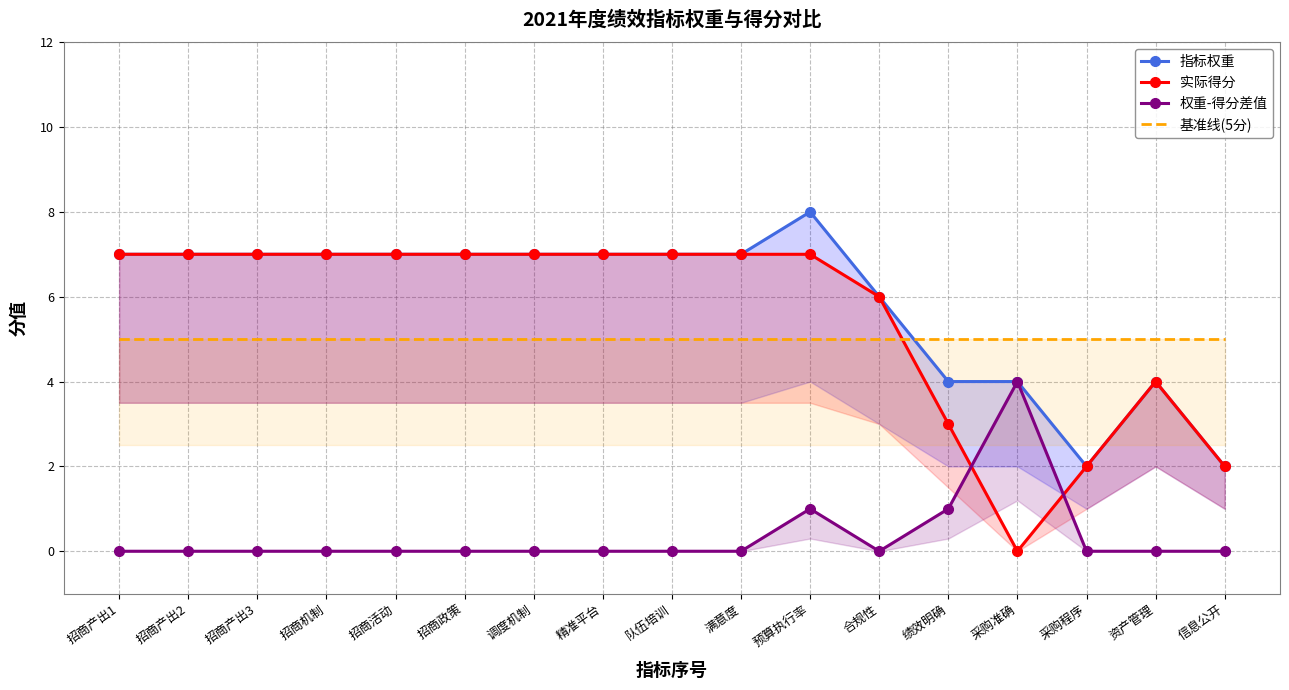

Count the 实际得分 values in the range 4 to 7.

13